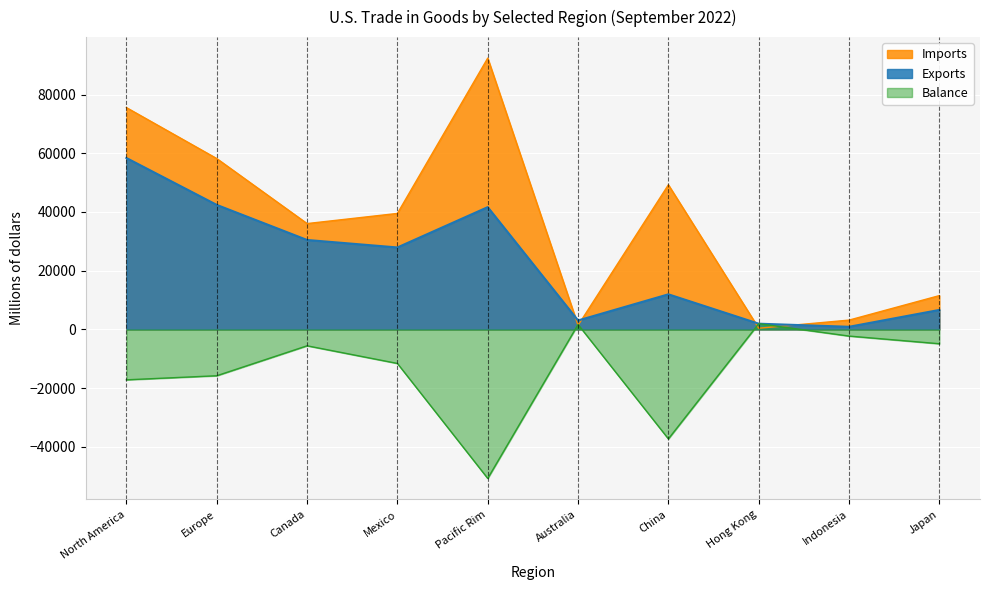

At which label is Balance closest to -24407?

North America